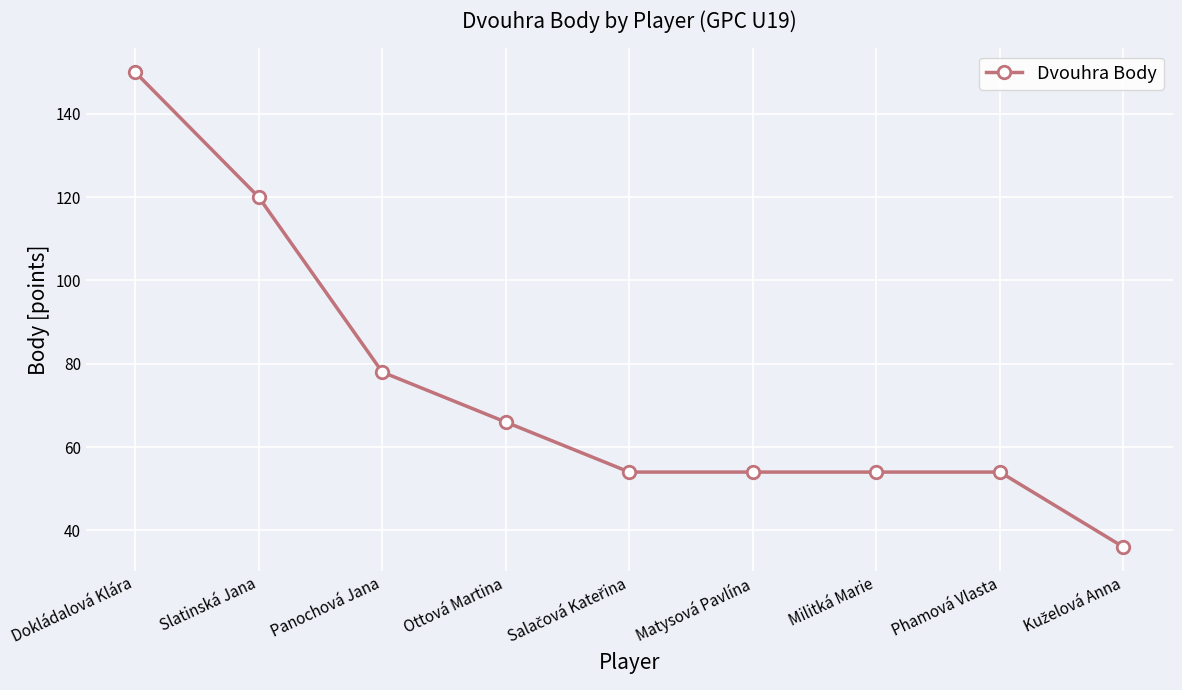

What is the value of the 7th point from the left?

54